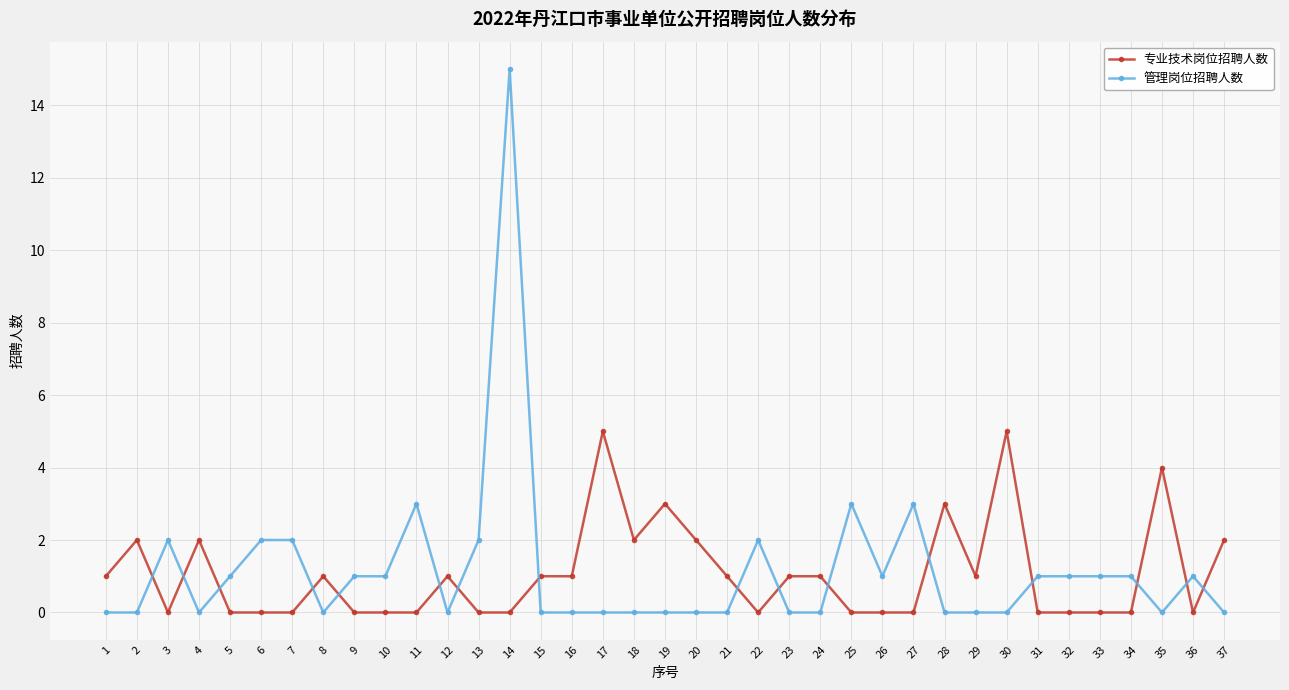

Which series has the widest spread of values?

管理岗位招聘人数